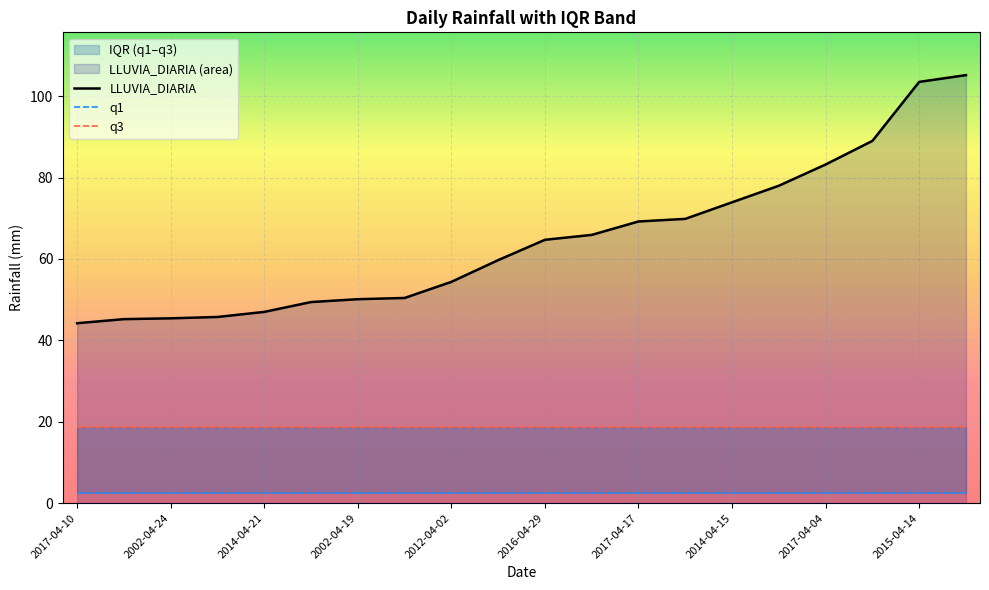

Which series has the largest range (max minus min)?

LLUVIA_DIARIA